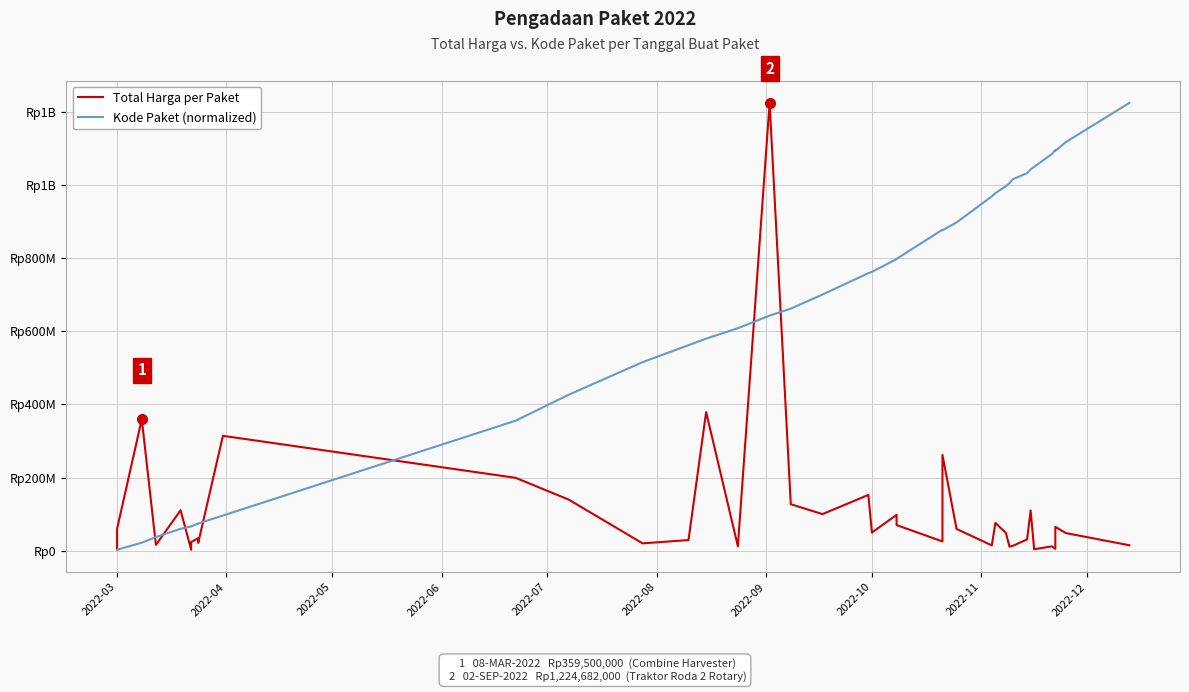

What is the difference between the maximum and second lowest values in the Total Harga per Paket series?

1220857000.0